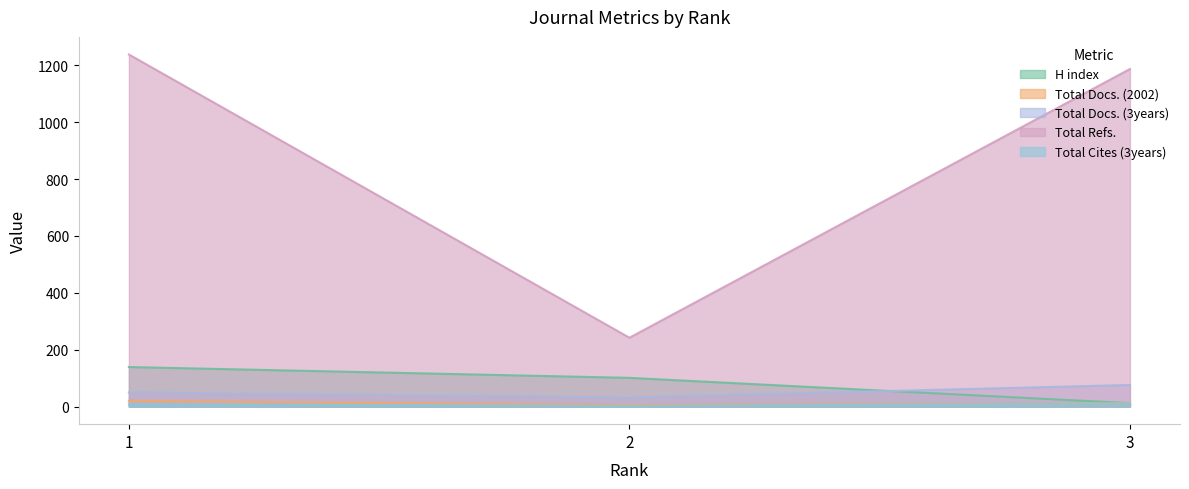

How many Total Docs. (3years) values are between 32 and 76?

3